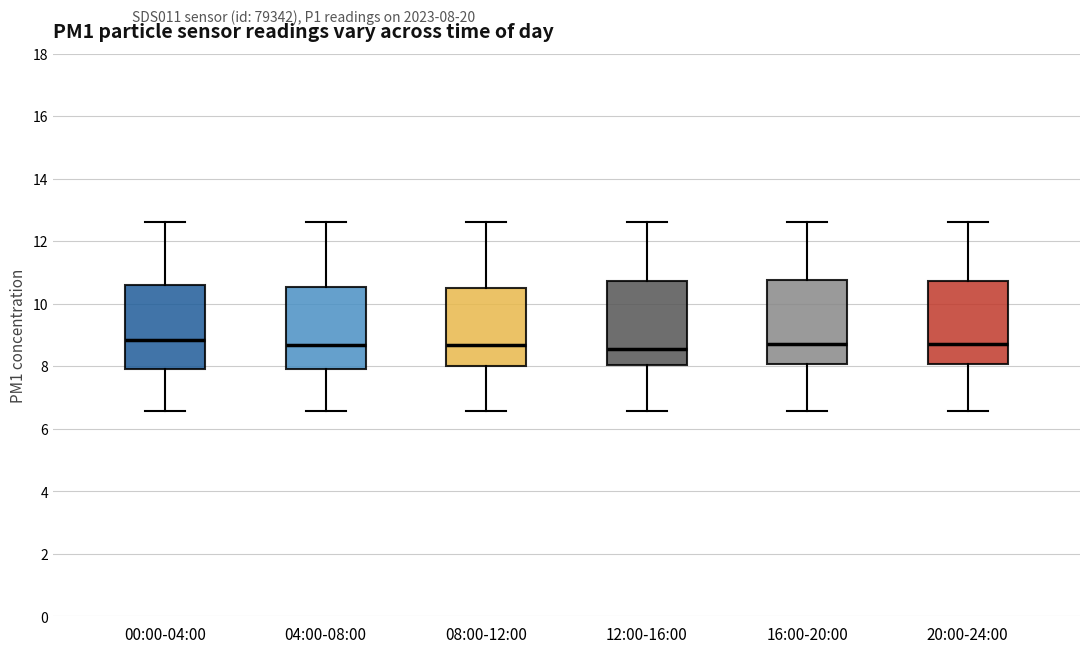

Where does the lower whisker of the box for 08:00-12:00 end on the y-axis? The values are not printed on the chart, so give them approximately, as read against the axis.

6.6